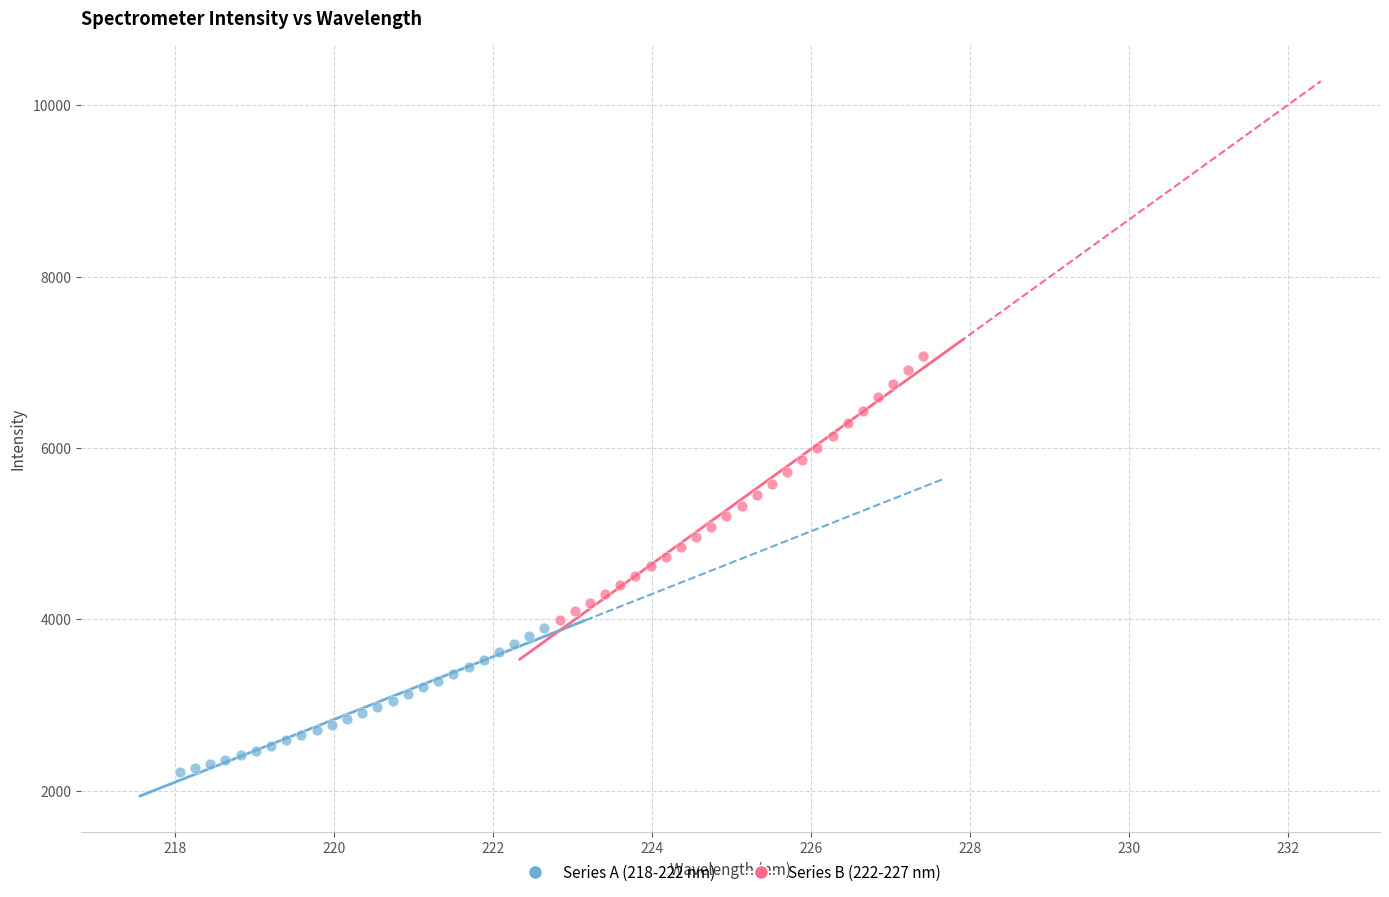

Which series reaches the minimum Y coordinate?

Series A (218-222 nm)